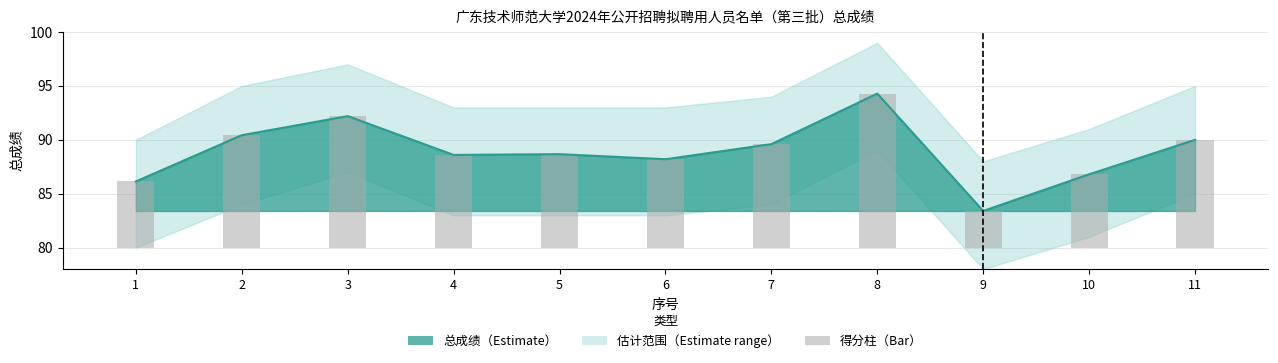

How many values exceed 8?

8